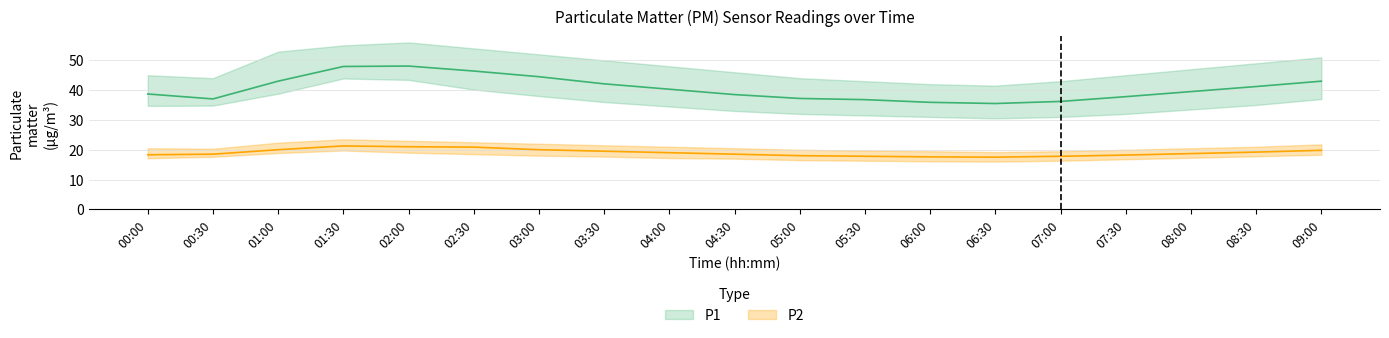

True or false: P2_upper and P2 cross at least once.

False